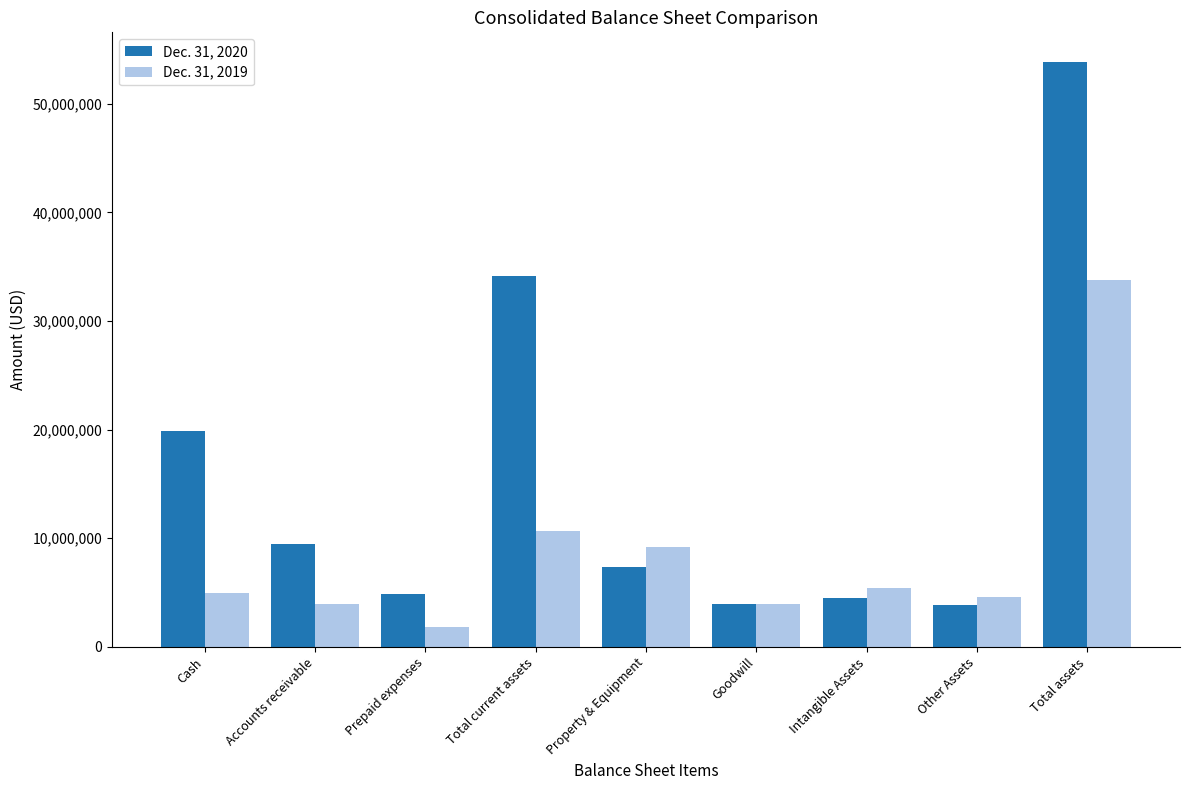

How many values in the Dec. 31, 2019 series are below 4967954?

4